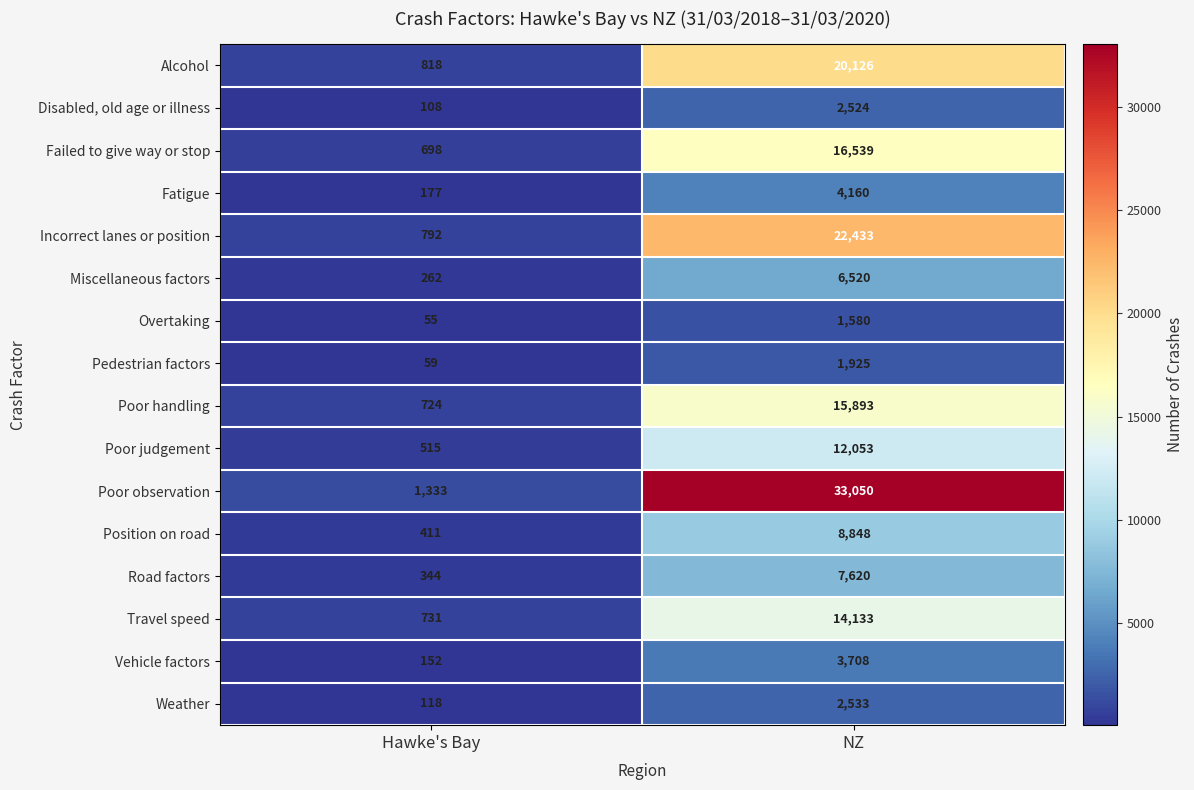

What is the maximum value shown in the chart?

33050